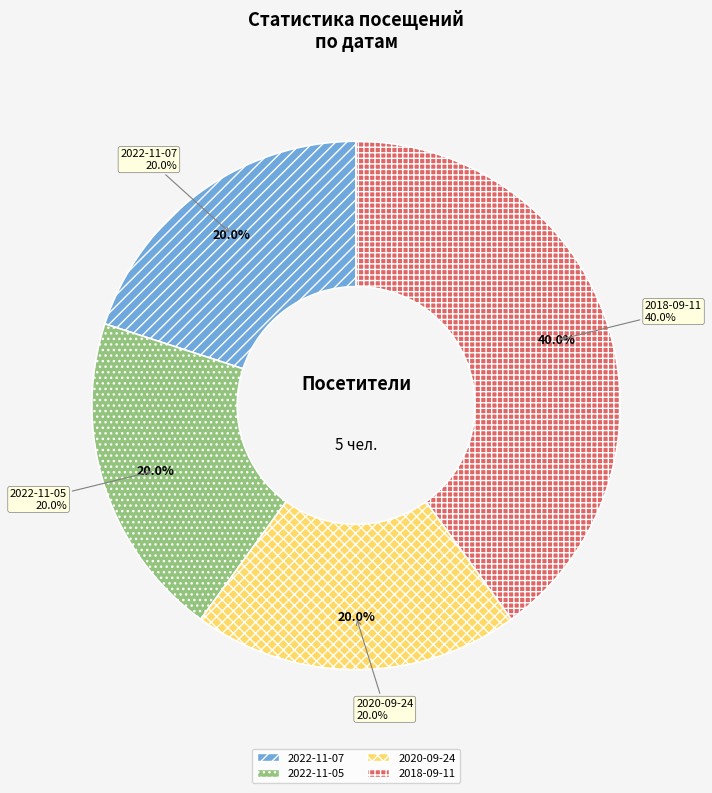

What portion of the pie excludes 2022-11-07?

80.0%